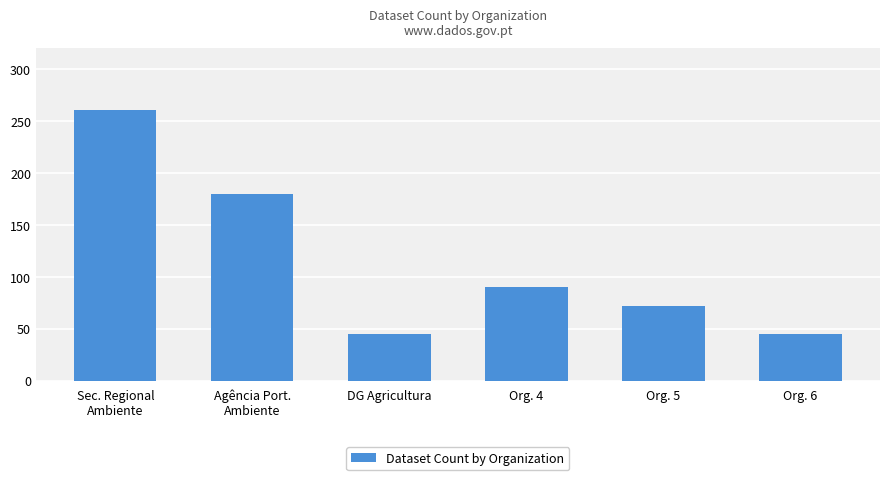

How many bars are there in total?

6